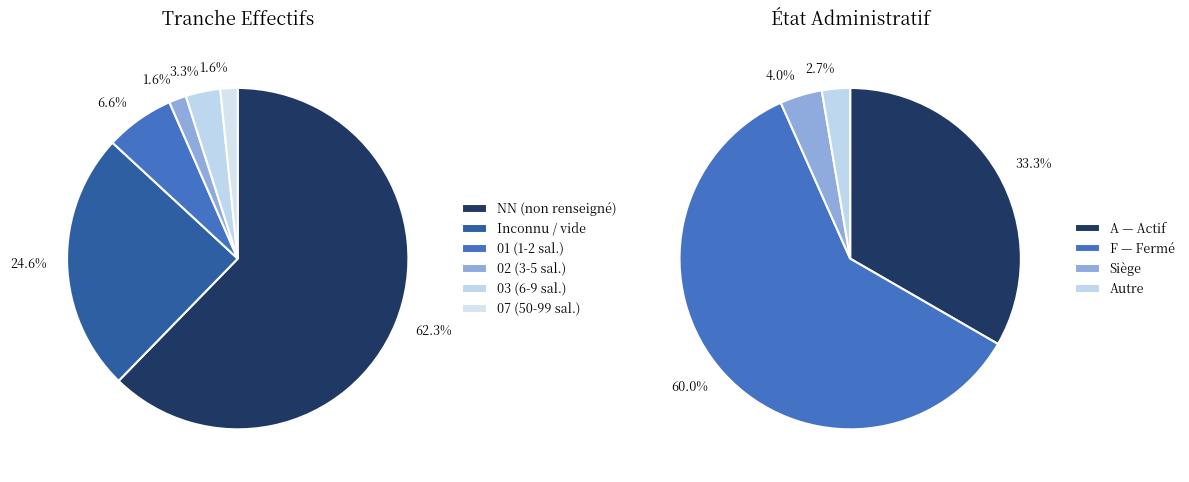

Which slice is the smallest?

02